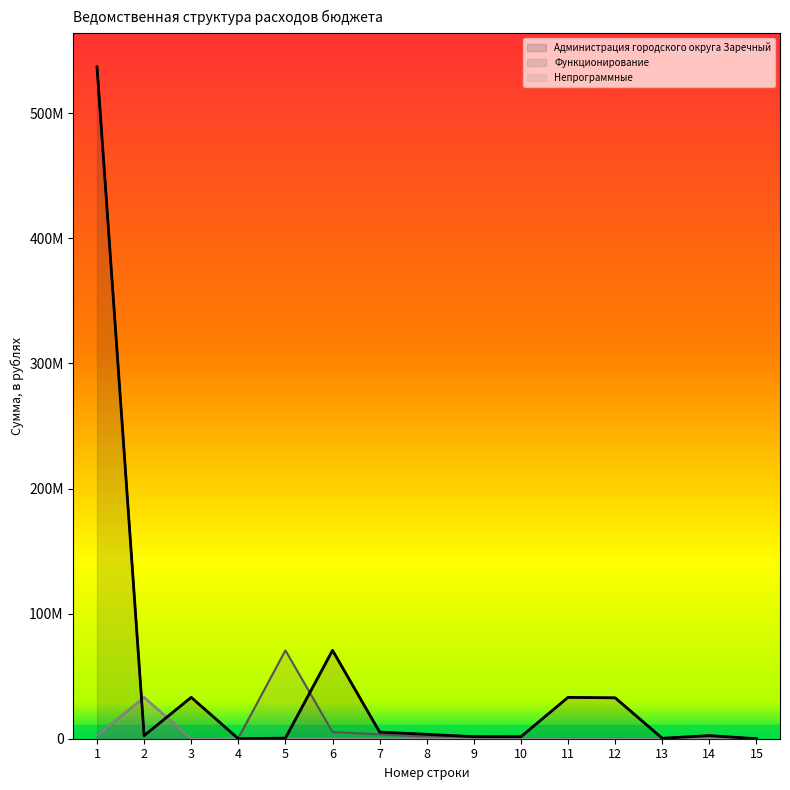

What is the total value across all series at 14?

2477401.0